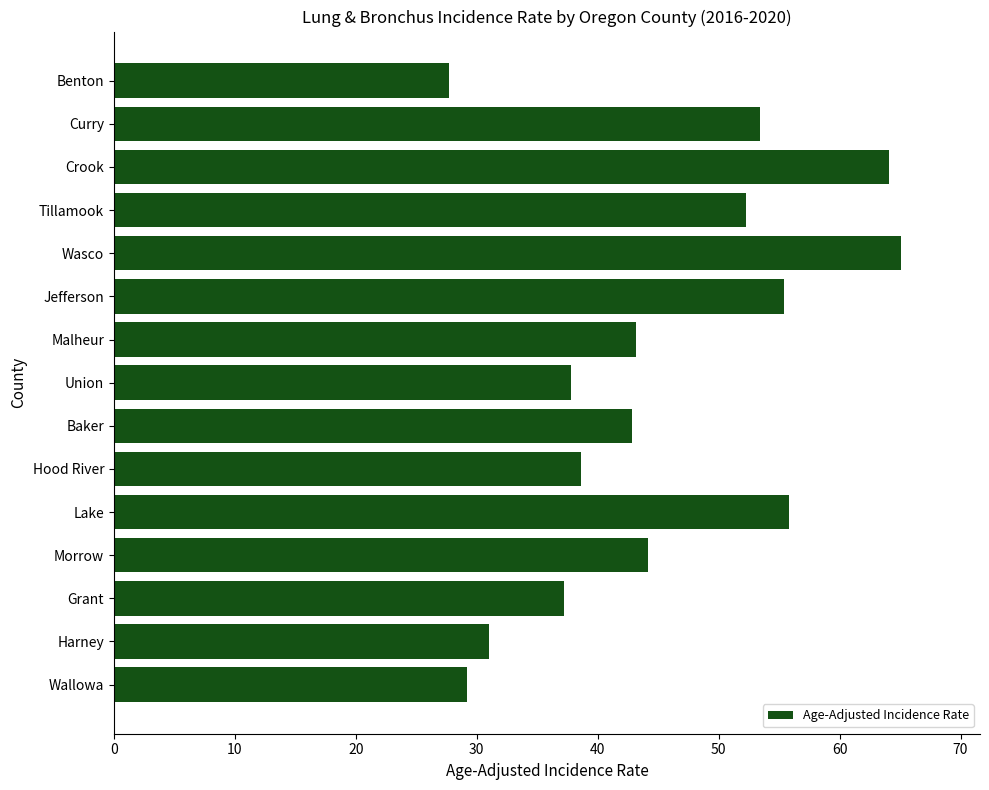

How many distinct data groups are displayed?

1